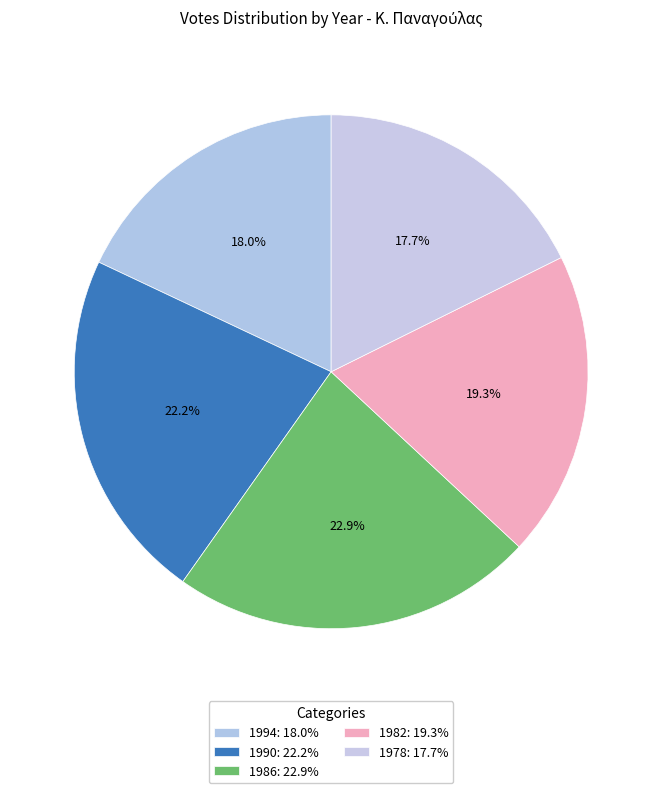

What is the ratio of the value at 1994 to the value at 1982?

0.9